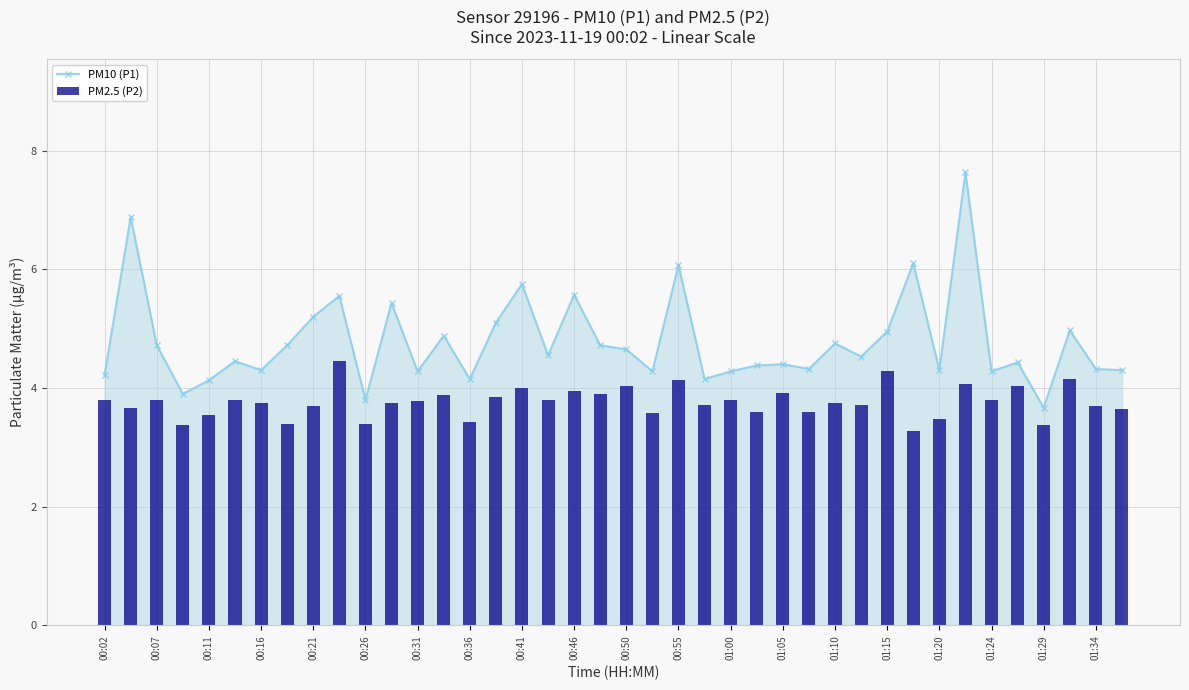

What is the minimum value for PM10 (P1)?

3.7